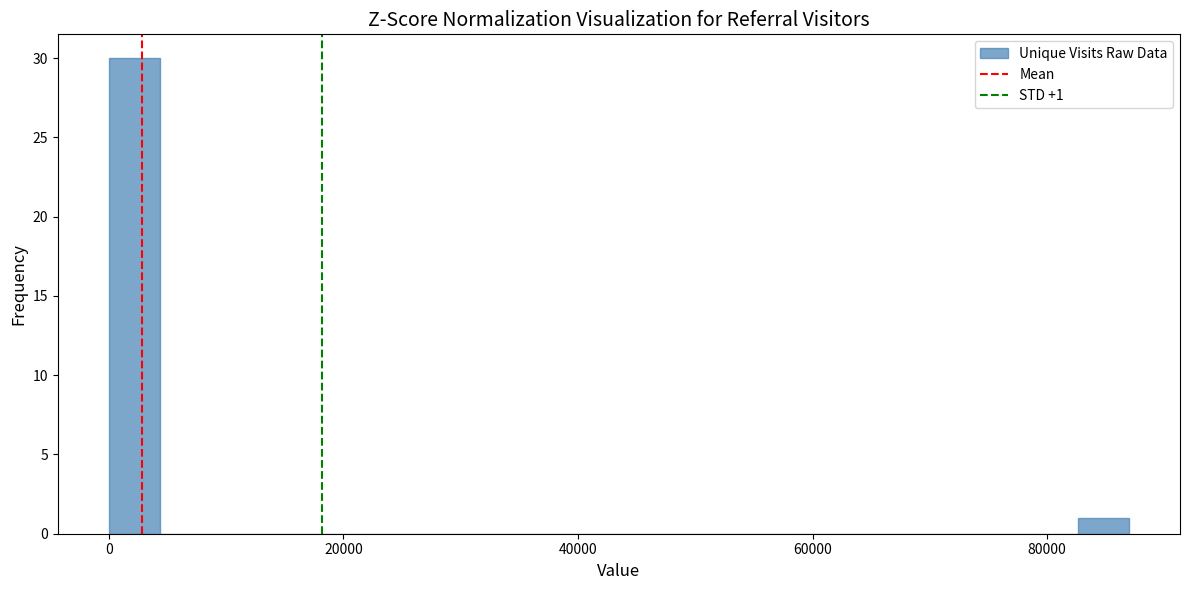

Read against the x-axis, roughly where is the centre of the tallest bar?

2000